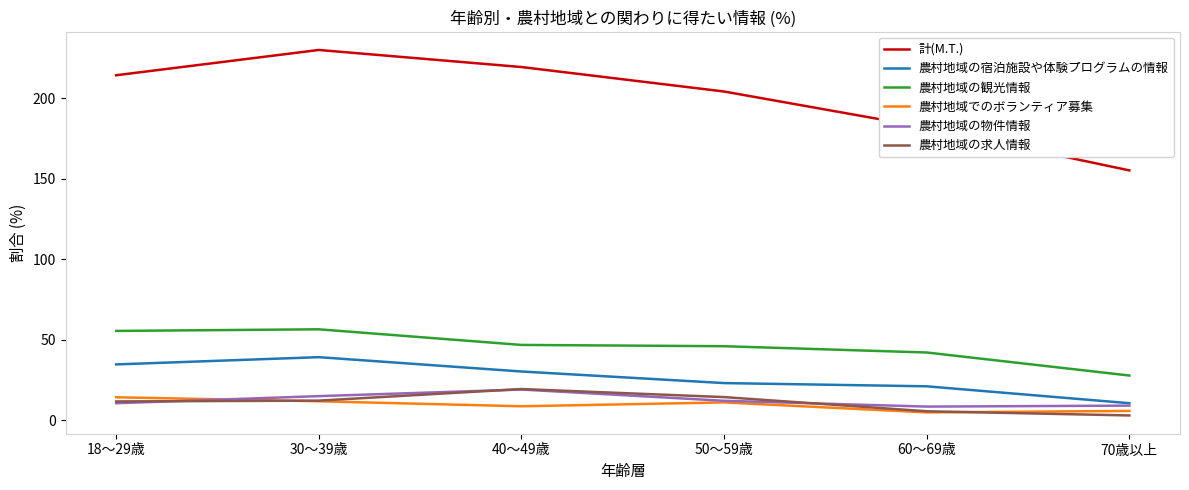

Between 18～29歳 and 70歳以上, which series saw the biggest shift?

計(M.T.)